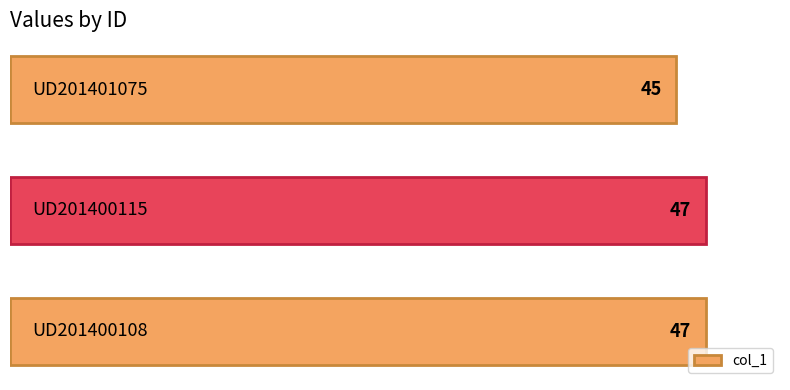

How many bars are there in total?

3